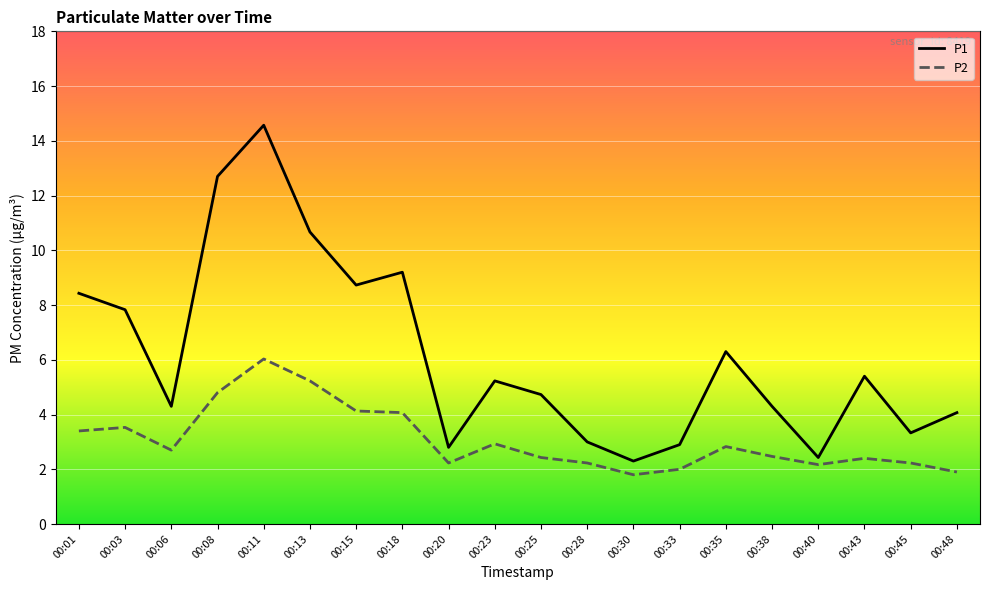

True or false: P2 and P1 intersect in this chart.

False